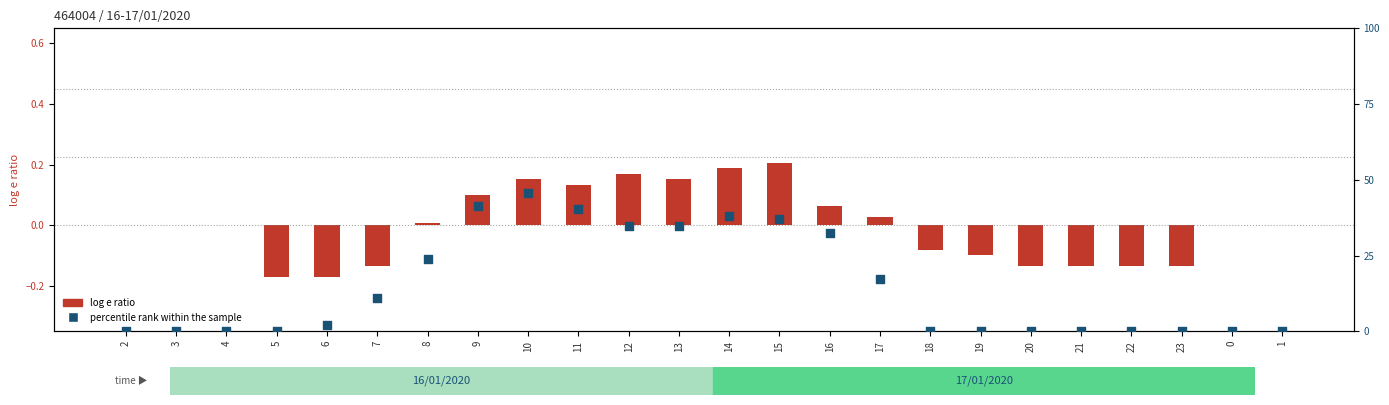

At how many categories does at least one series exceed 35?

5